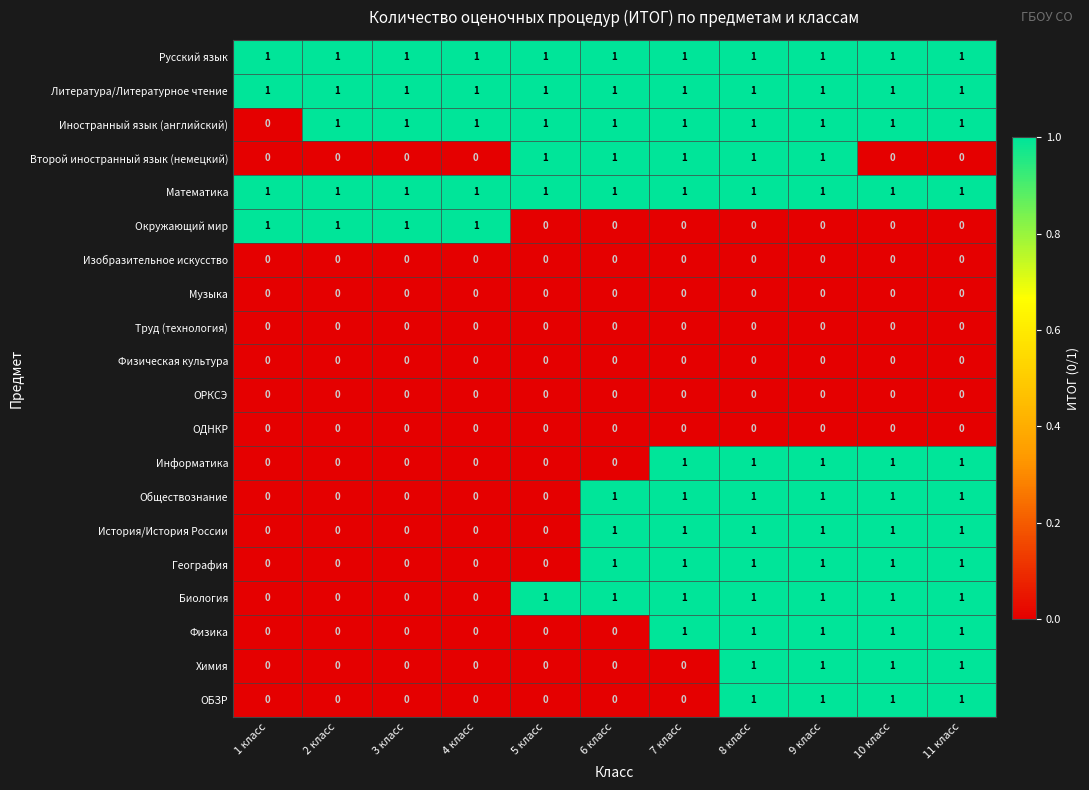

Is the value of Иностранный язык (английский) at 4 класс greater than the value of Информатика at 6 класс?

Yes